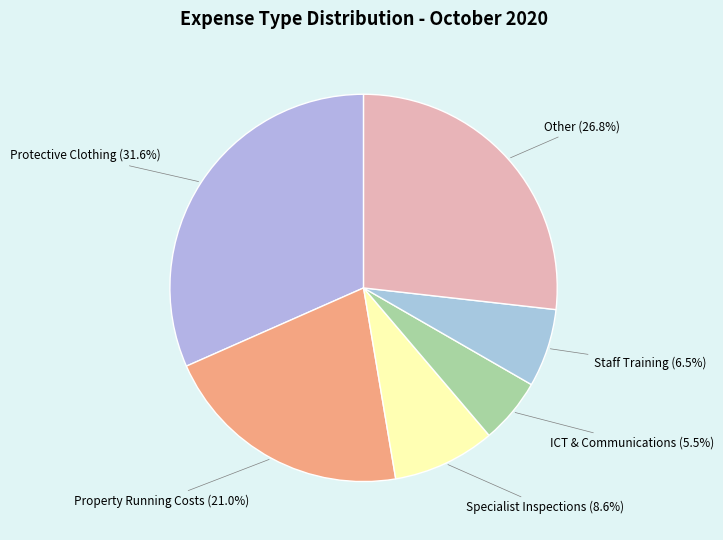

What is the ratio of the value at Property Running Costs to the value at Other?

0.8